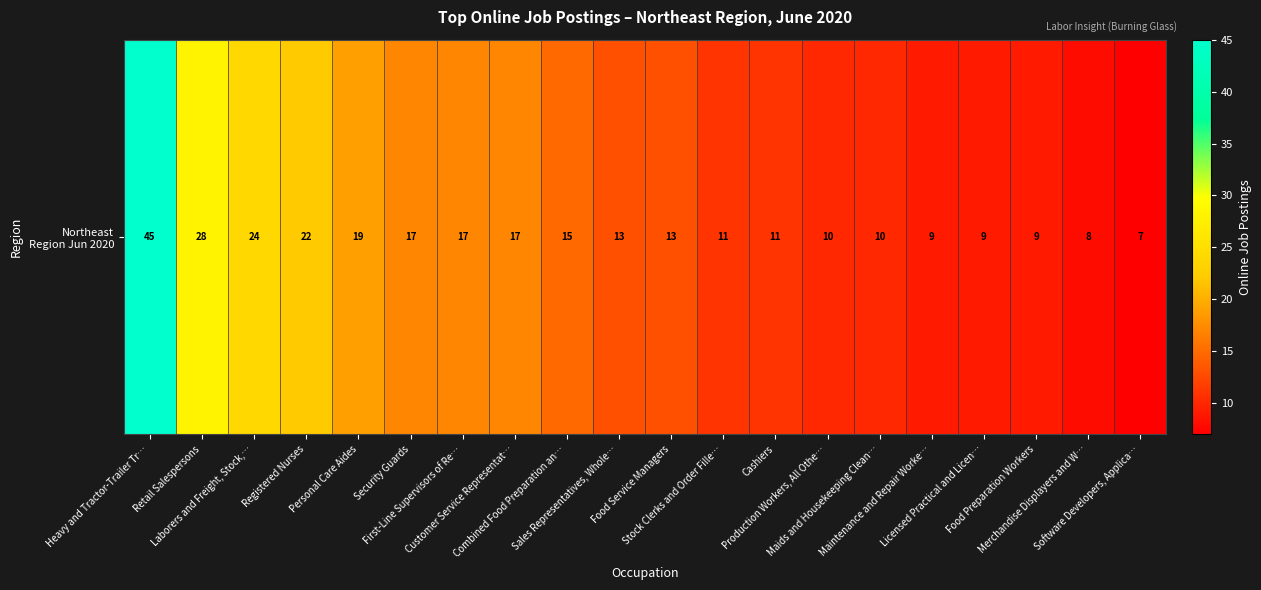

Rank the categories by value from lowest to highest.

Software Developers, Applica…, Merchandise Displayers and W…, Maintenance and Repair Worke…, Licensed Practical and Licen…, Food Preparation Workers, Production Workers, All Othe…, Maids and Housekeeping Clean…, Stock Clerks and Order Fille…, Cashiers, Sales Representatives, Whole…, Food Service Managers, Combined Food Preparation an…, Security Guards, First-Line Supervisors of Re…, Customer Service Representat…, Personal Care Aides, Registered Nurses, Laborers and Freight, Stock,…, Retail Salespersons, Heavy and Tractor-Trailer Tr…